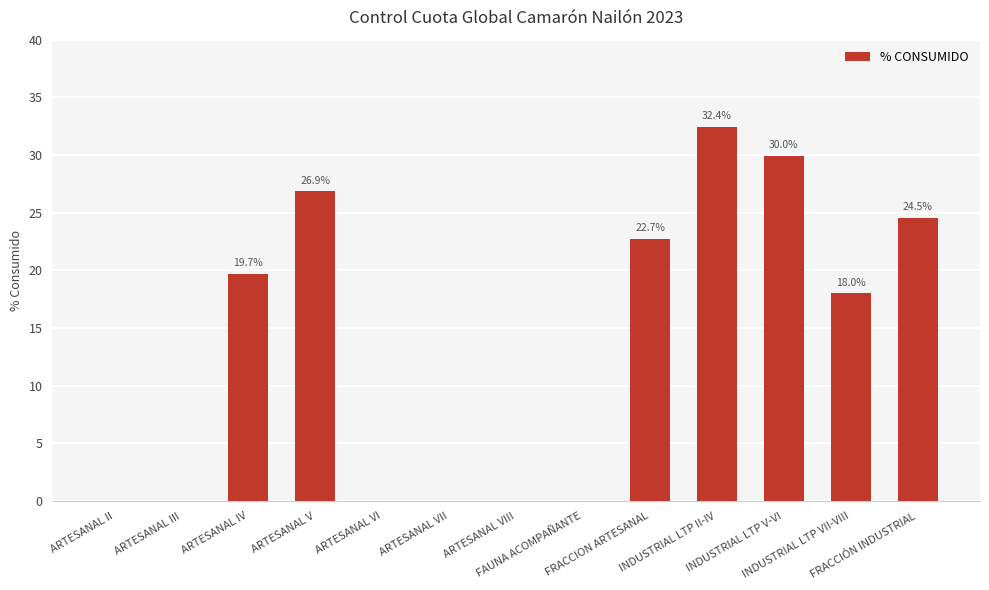

What is the maximum value shown in the chart?

32.4